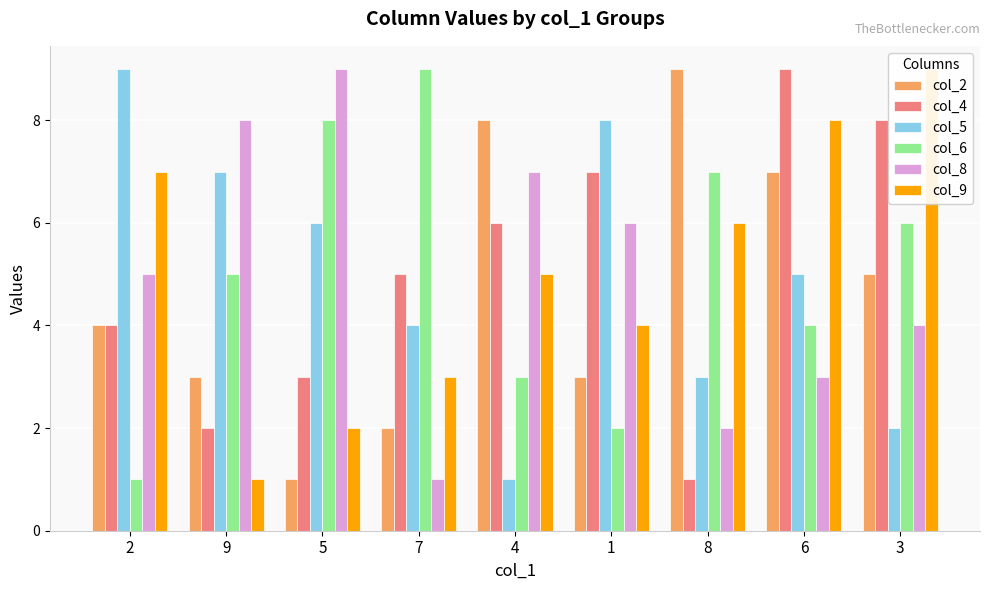

What is the value of the col_2 bar at the 6th from the left?

3